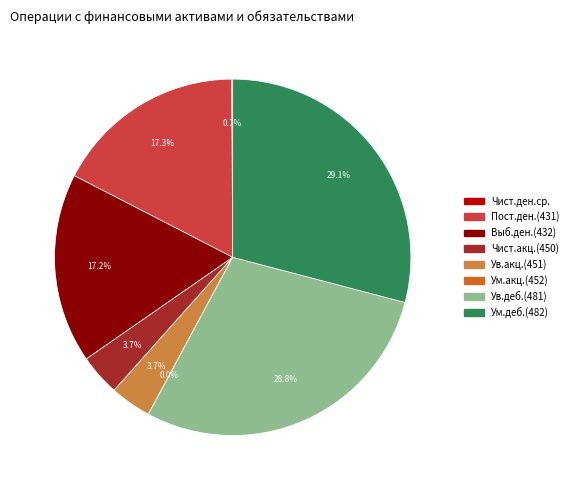

Is there a majority slice in this chart?

No